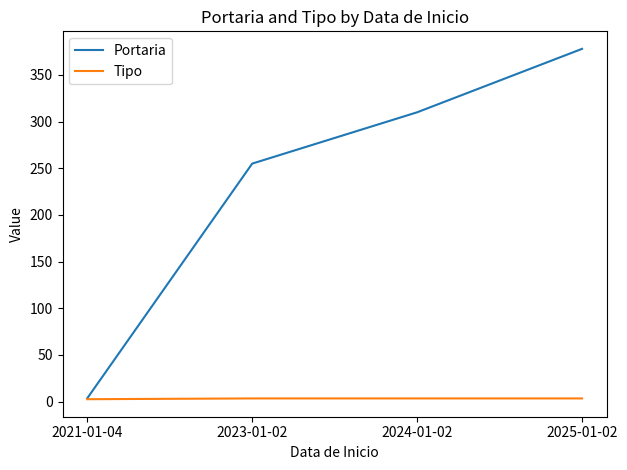

True or false: Portaria has more than 1 interior local peaks.

False